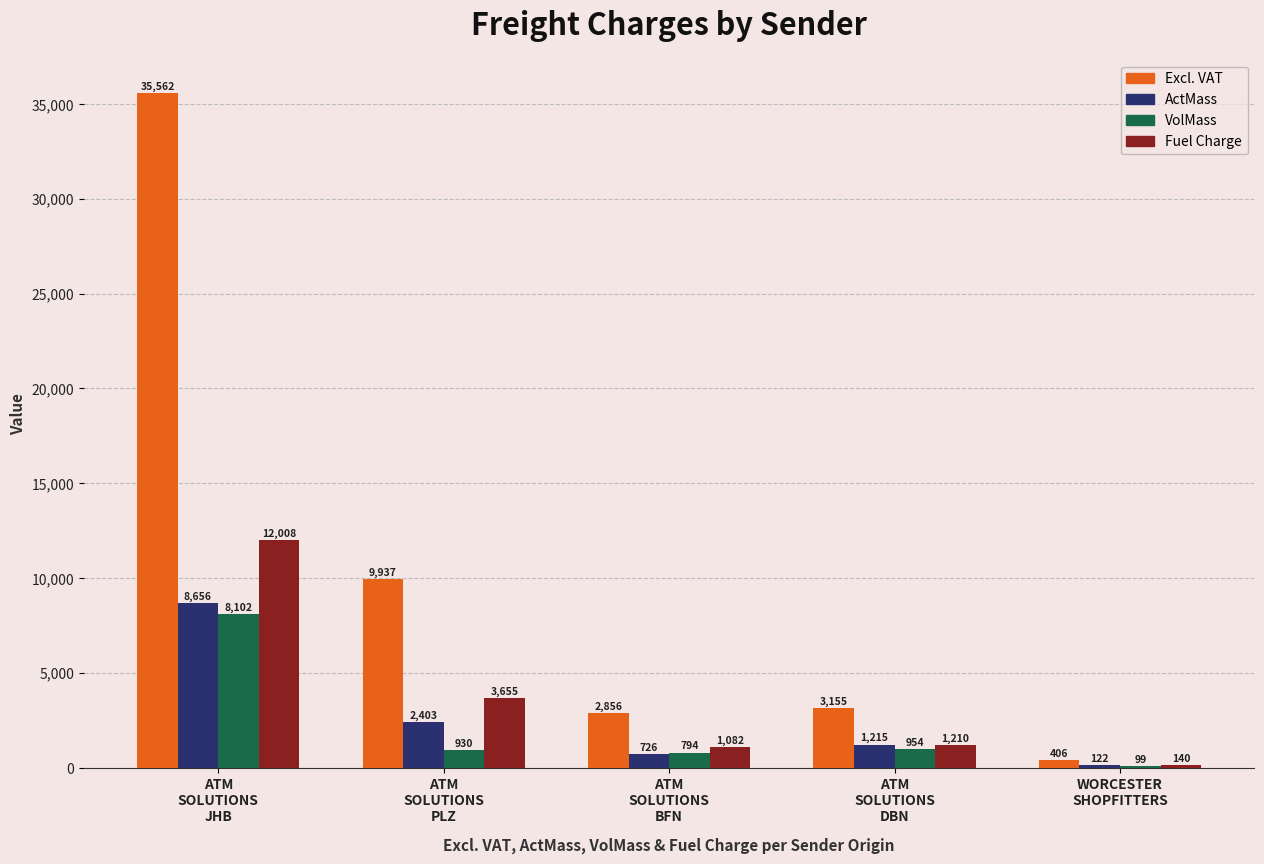

How many series are shown in this chart?

4